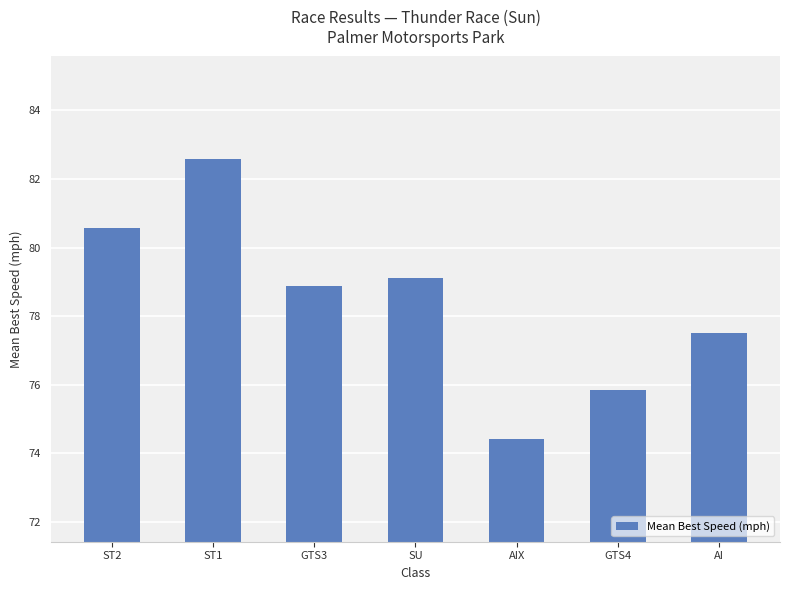

What is the sum of the values at SU and ST1?

161.7